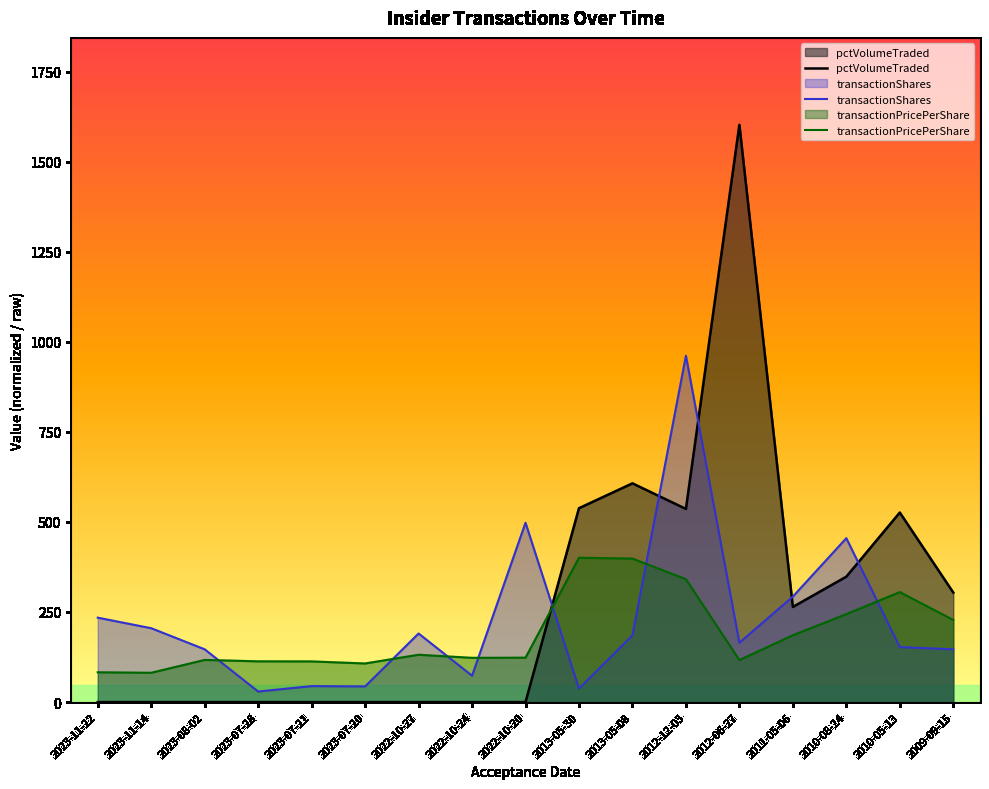

What is the difference between the transactionShares values at 2013-05-08 and 2022-10-27?

4.8